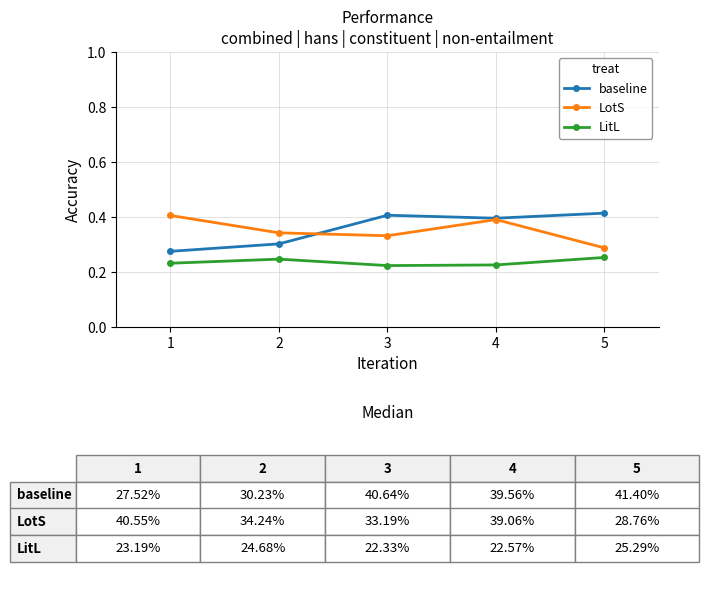

What are all the series names shown in the legend?

baseline, LotS, LitL